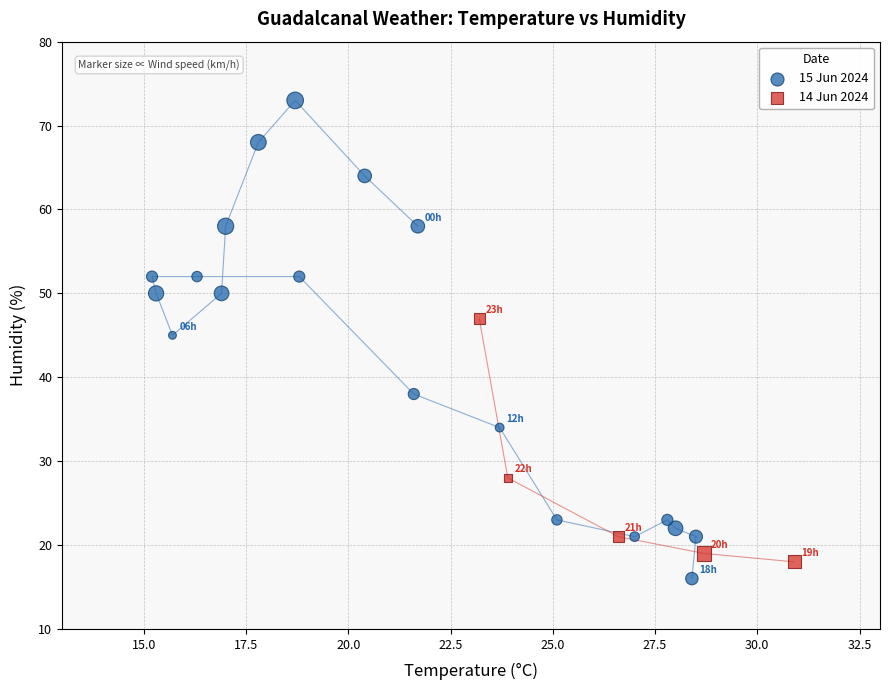

Which series has the largest Y range (max minus min)?

15 Jun 2024